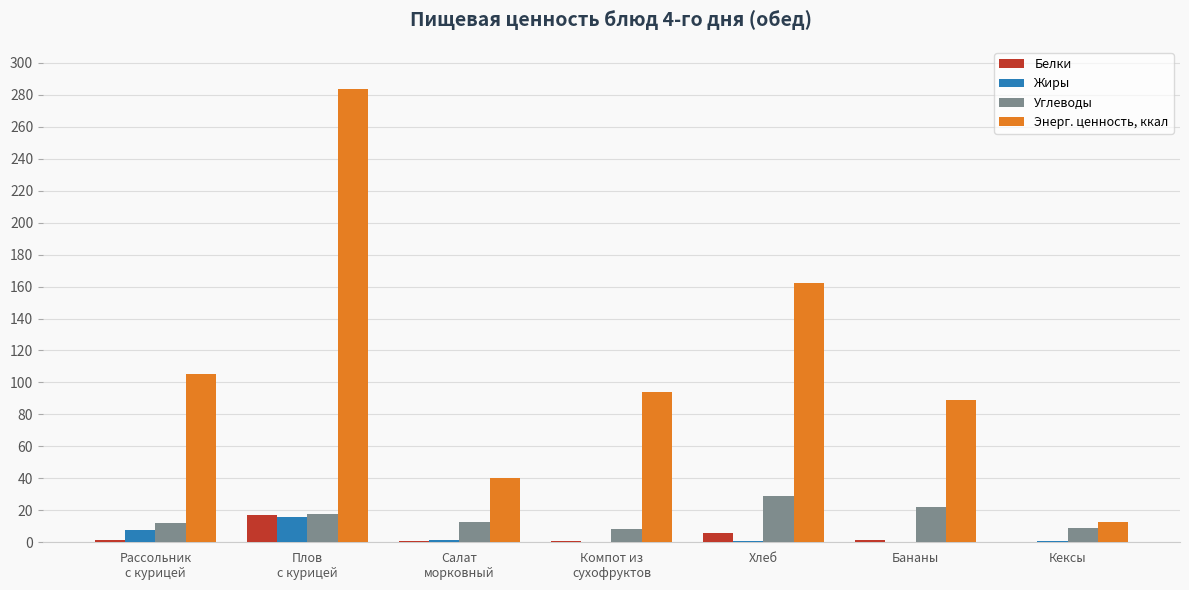

How many data points does each series have?

7